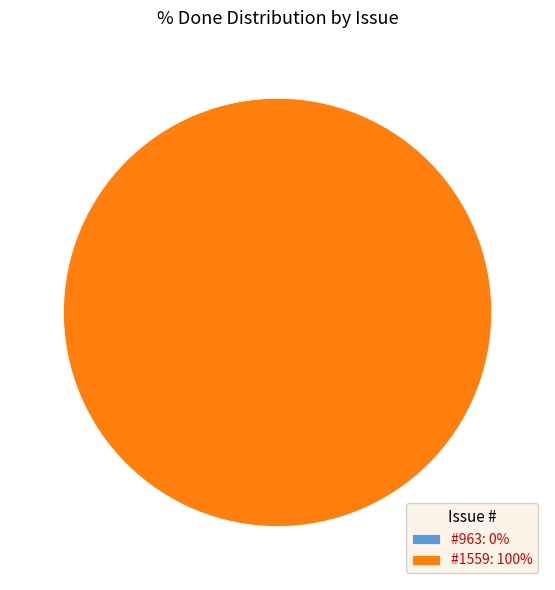

Do 1559 and 963 together represent more than half of the pie?

Yes